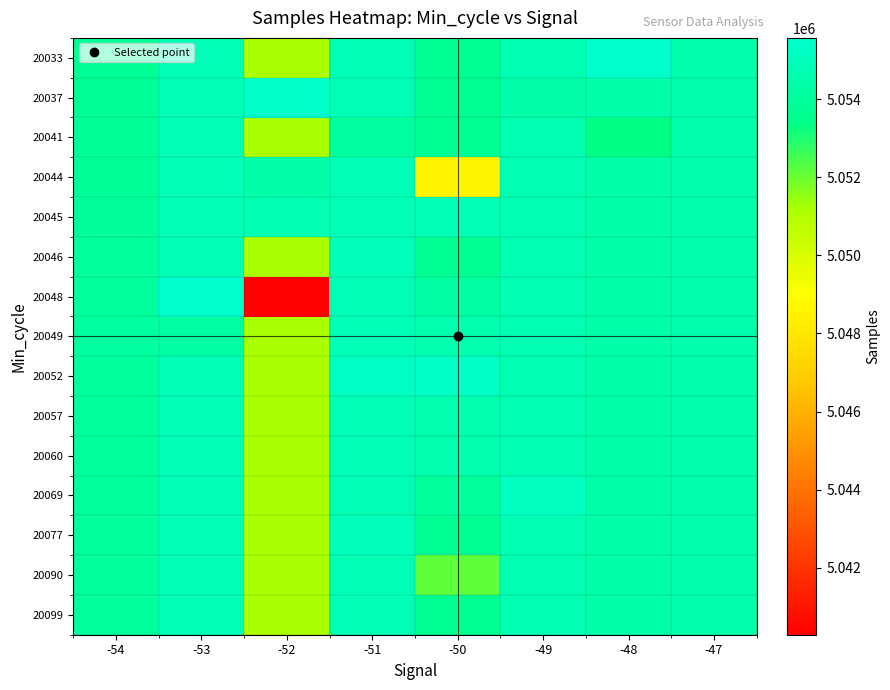

At which category is the sum across all series the highest?

-53